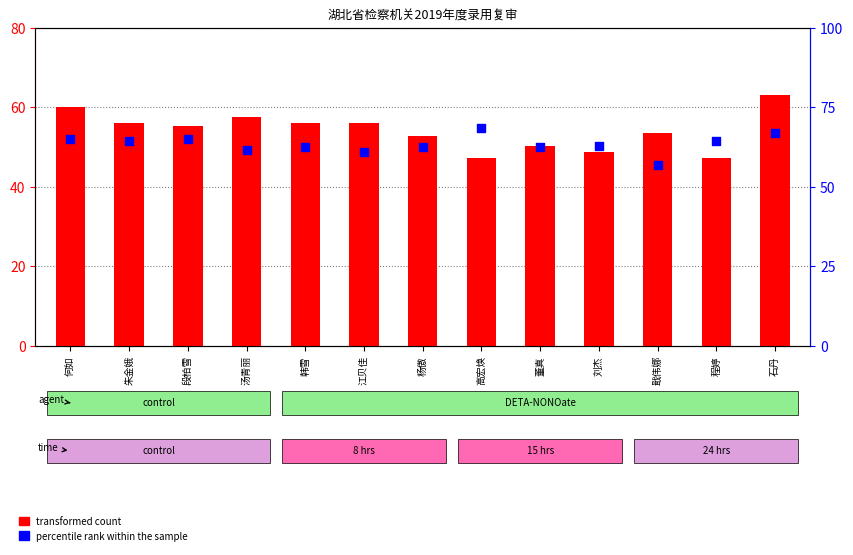

At which category is the sum across all series the highest?

石丹